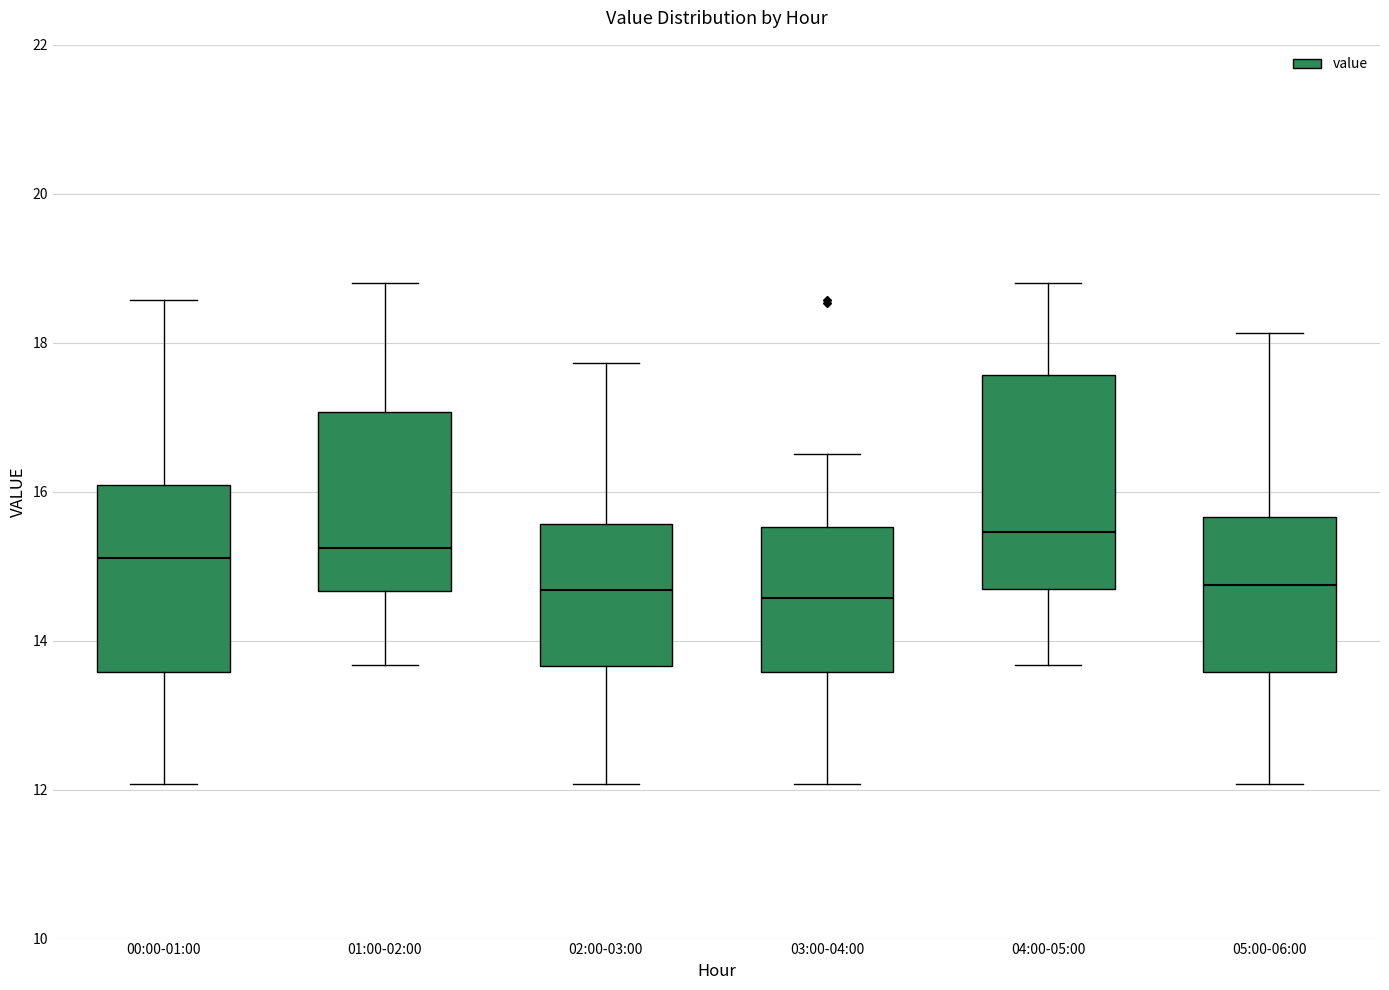

Comparing the boxes themselves (not the whiskers), which one is the tallest?

04:00-05:00